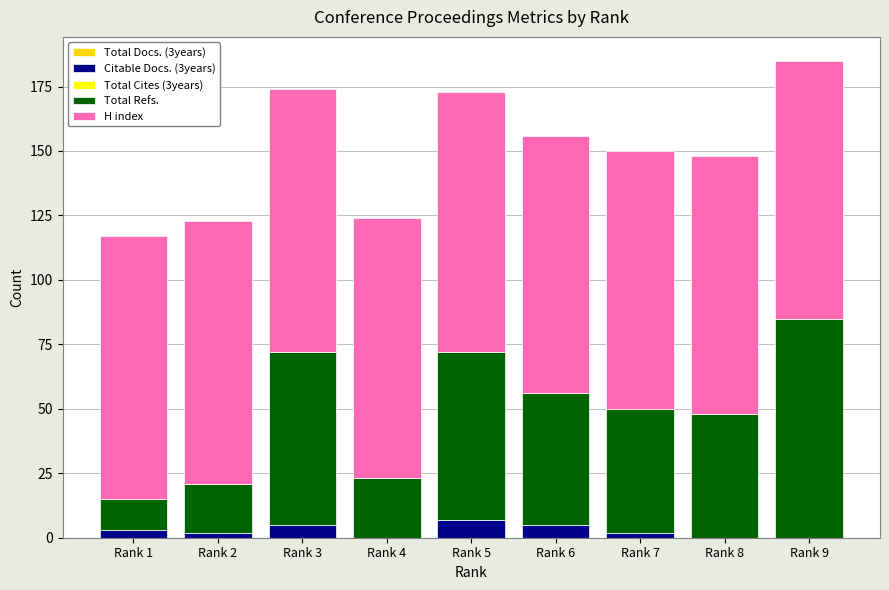

What is the sum of all Citable Docs. (3years) values?

24